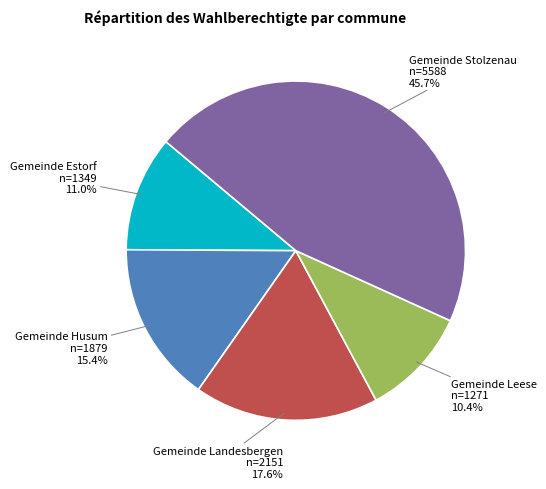

Is there a majority slice in this chart?

No